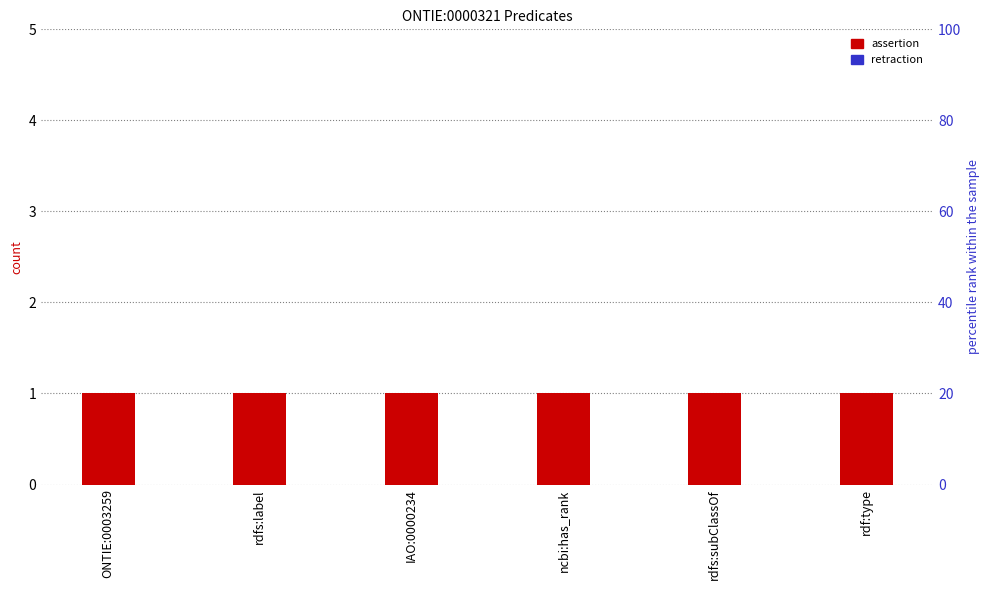

What are all the series names shown in the legend?

assertion, retraction